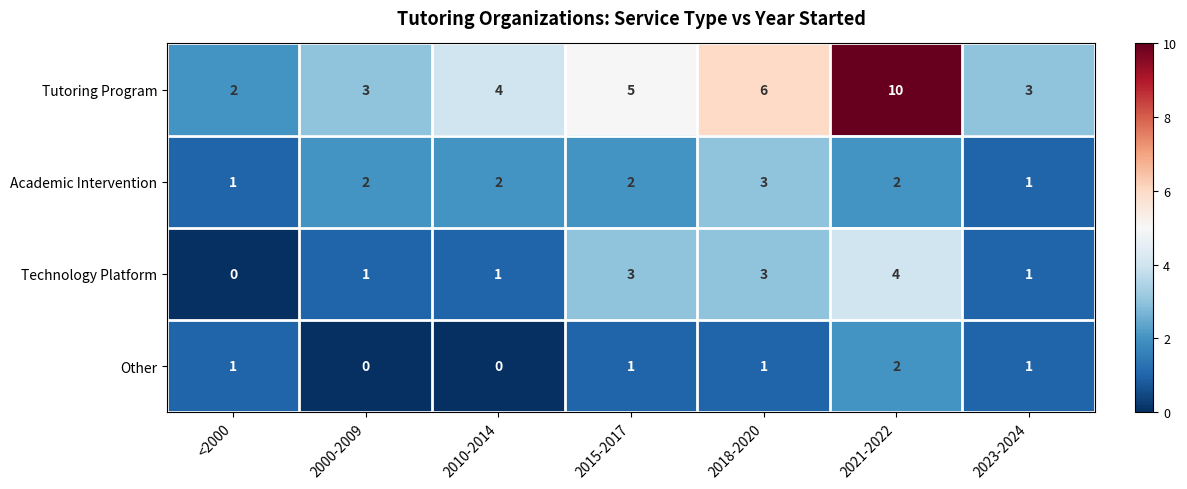

Is the value of Technology Platform at 2018-2020 greater than the value of Tutoring Program at 2010-2014?

No